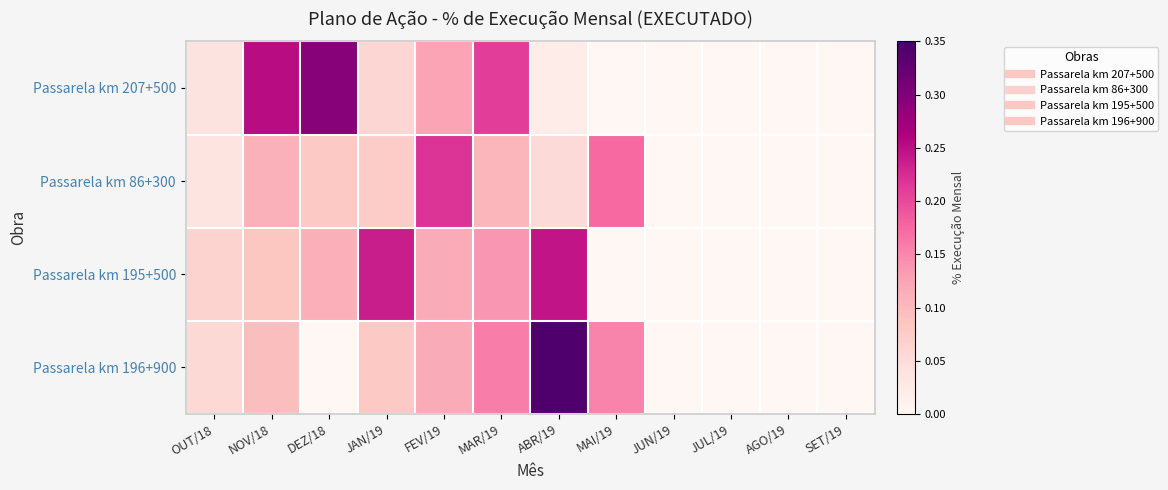

At ABR/19, list the series in order from largest to smallest.

Passarela km 196+900, Passarela km 195+500, Passarela km 86+300, Passarela km 207+500